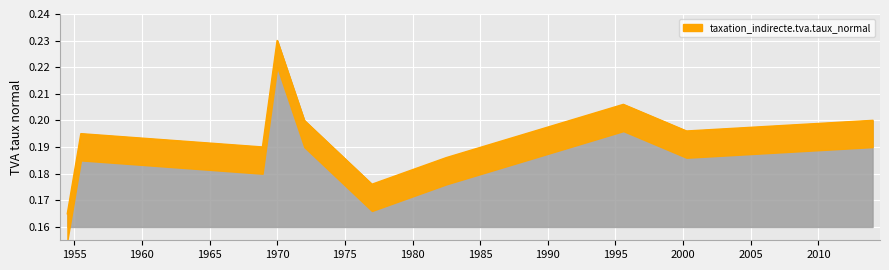

At which category does the chart reach its minimum across all series?

1954-07-01